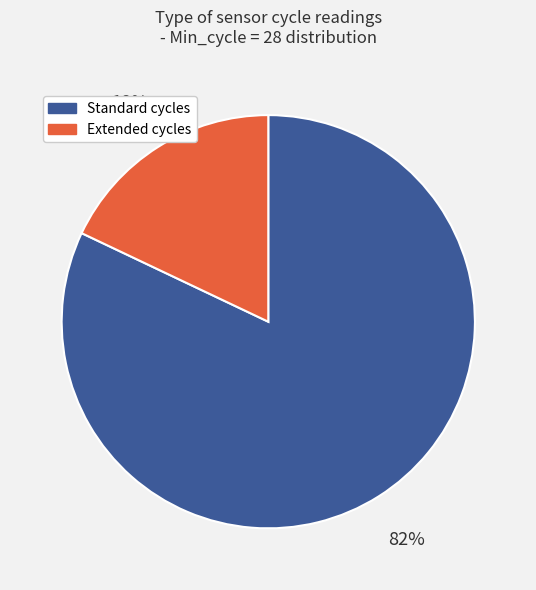

To the nearest percent, what is the average slice percentage?

50%